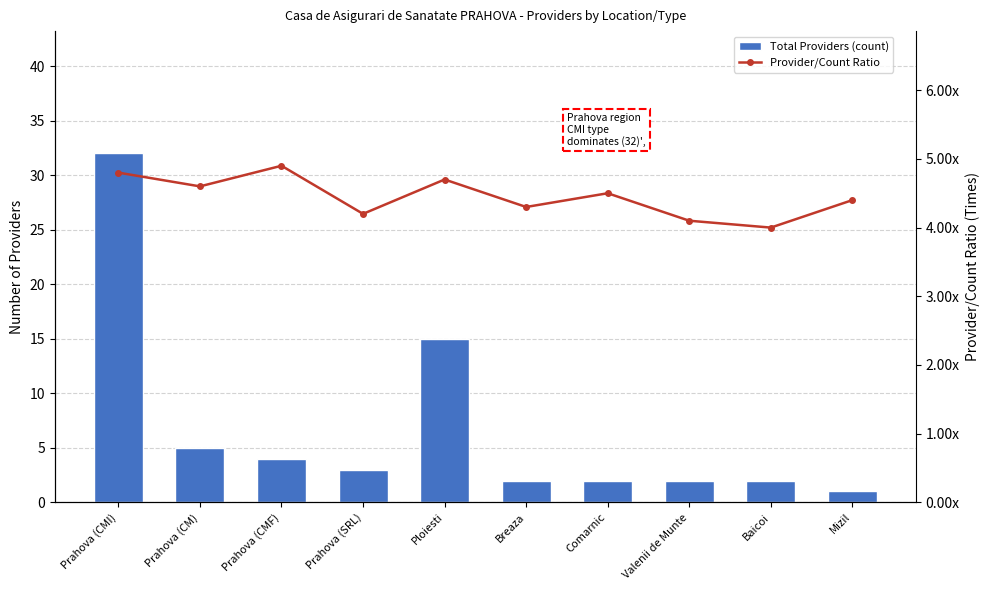

What is the sum of all Provider/Count Ratio values?

44.5